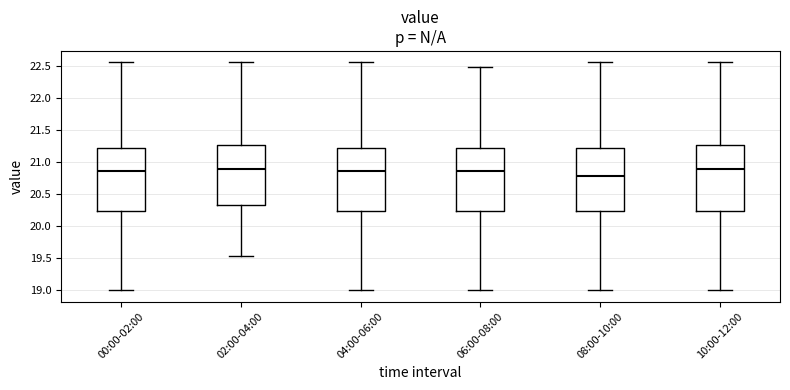

Reading left to right, transcribe this box plot: for each box, give where its median line is, the range the box spans, and where its two whiskers end, as read against the y-axis. The values are not printed on the chart, so give them approximately, as read against the axis.

00:00-02:00: median 20.85, box 20.25 to 21.20, whiskers 19.00 to 22.55
02:00-04:00: median 20.90, box 20.35 to 21.25, whiskers 19.55 to 22.55
04:00-06:00: median 20.85, box 20.25 to 21.20, whiskers 19.00 to 22.55
06:00-08:00: median 20.85, box 20.25 to 21.20, whiskers 19.00 to 22.45
08:00-10:00: median 20.80, box 20.25 to 21.20, whiskers 19.00 to 22.55
10:00-12:00: median 20.90, box 20.25 to 21.25, whiskers 19.00 to 22.55